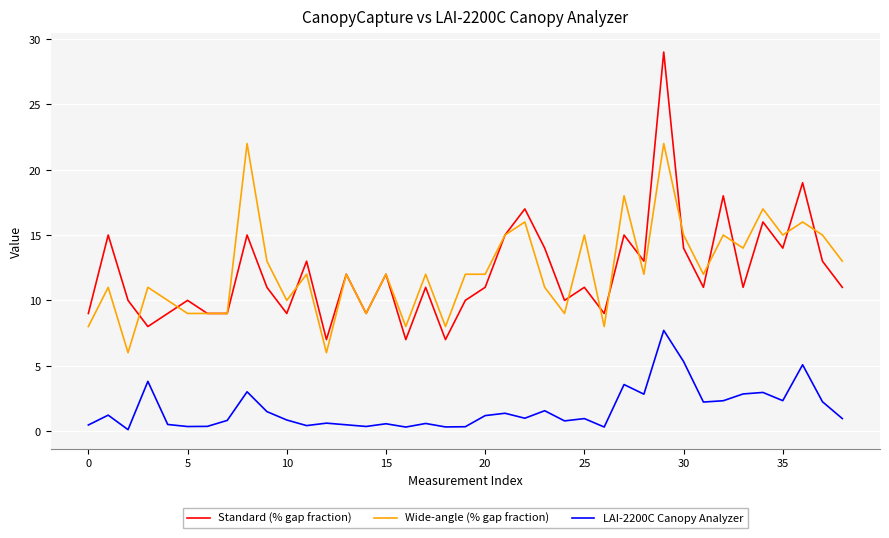

What is the sum of all Wide-angle (% gap fraction) values?

479.0